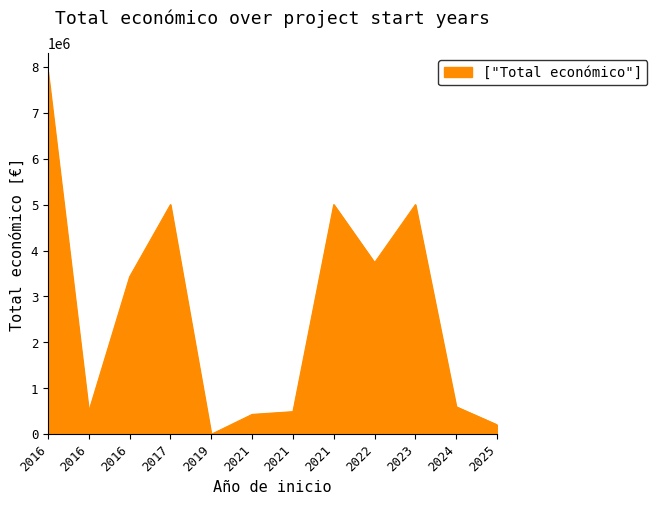

What is the sum of the values at 2019 and 2017?

4999363